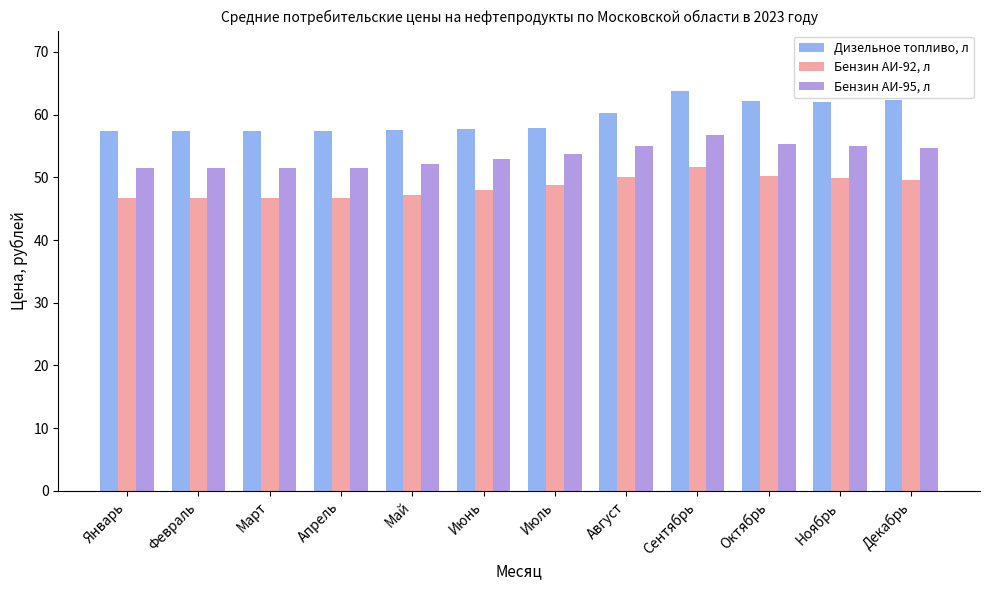

What position from the right is Июль?

6